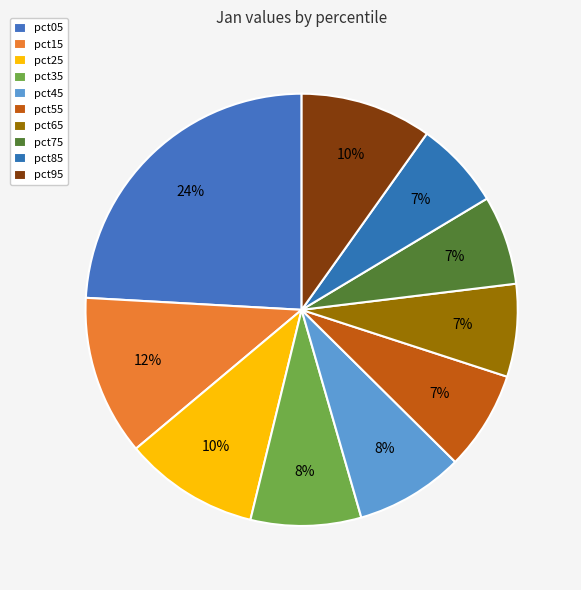

What is the change in value from pct05 to pct15?

-0.6